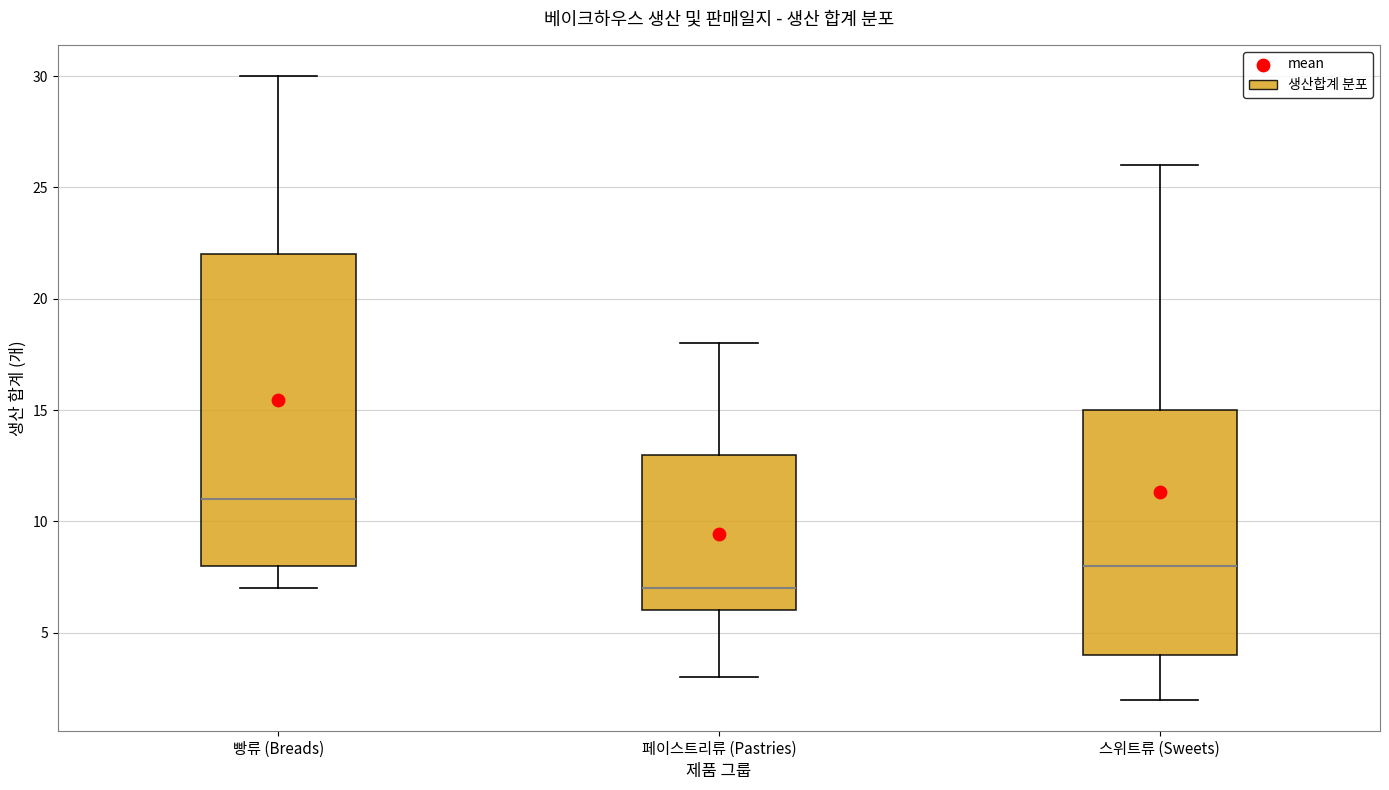

Which box is the tallest, from its lower edge to its upper edge?

빵류 (Breads)